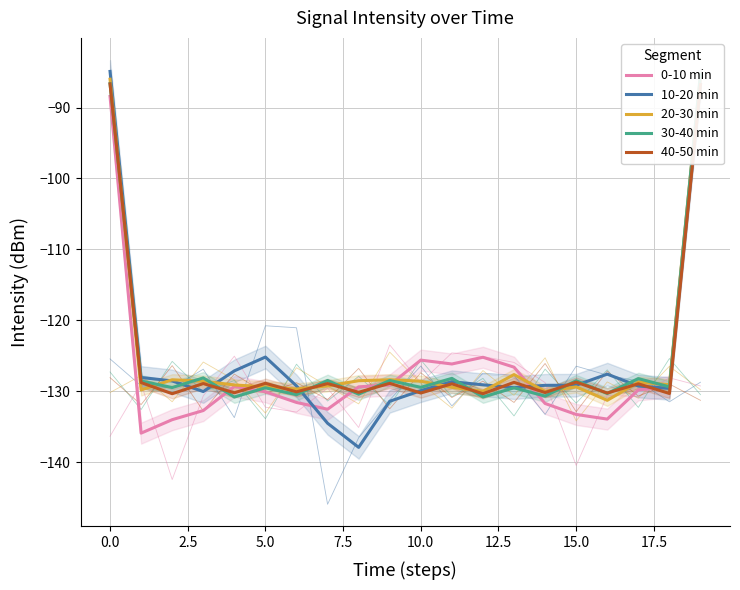

In 20-30 min, how many points are lower than both neighbors (excluding endpoints)?

6